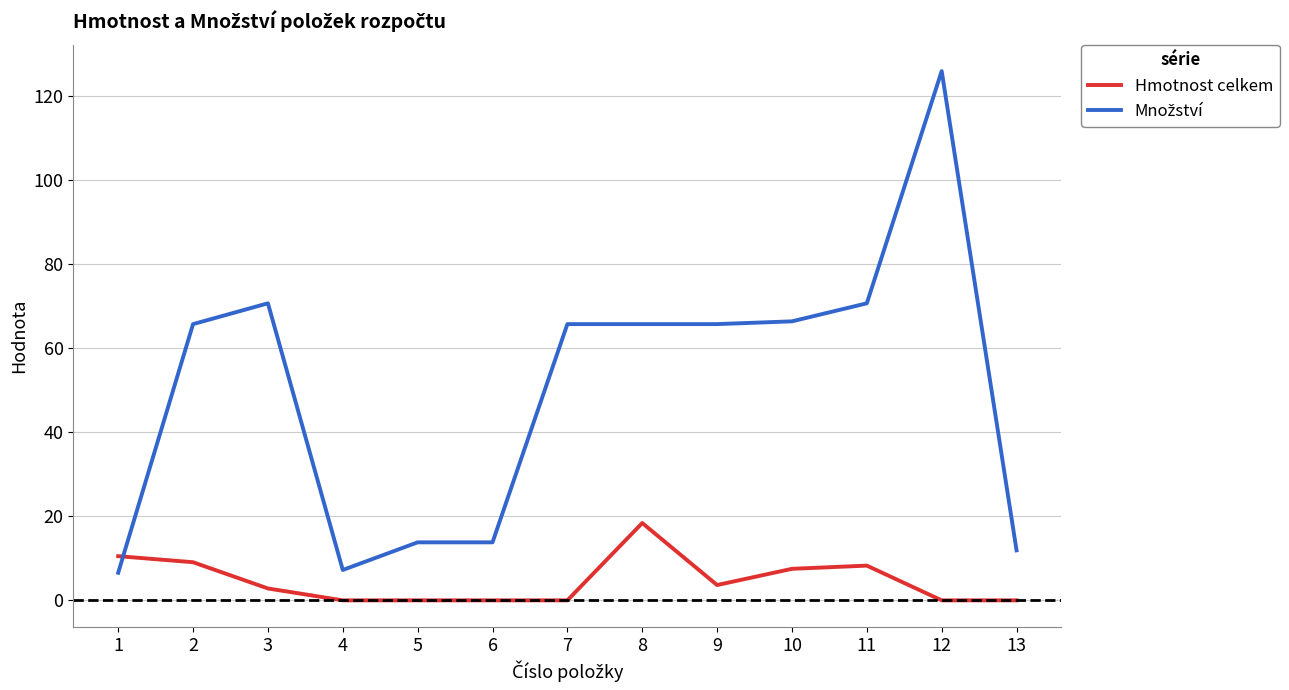

What is the total value across all series at 3?

73.6